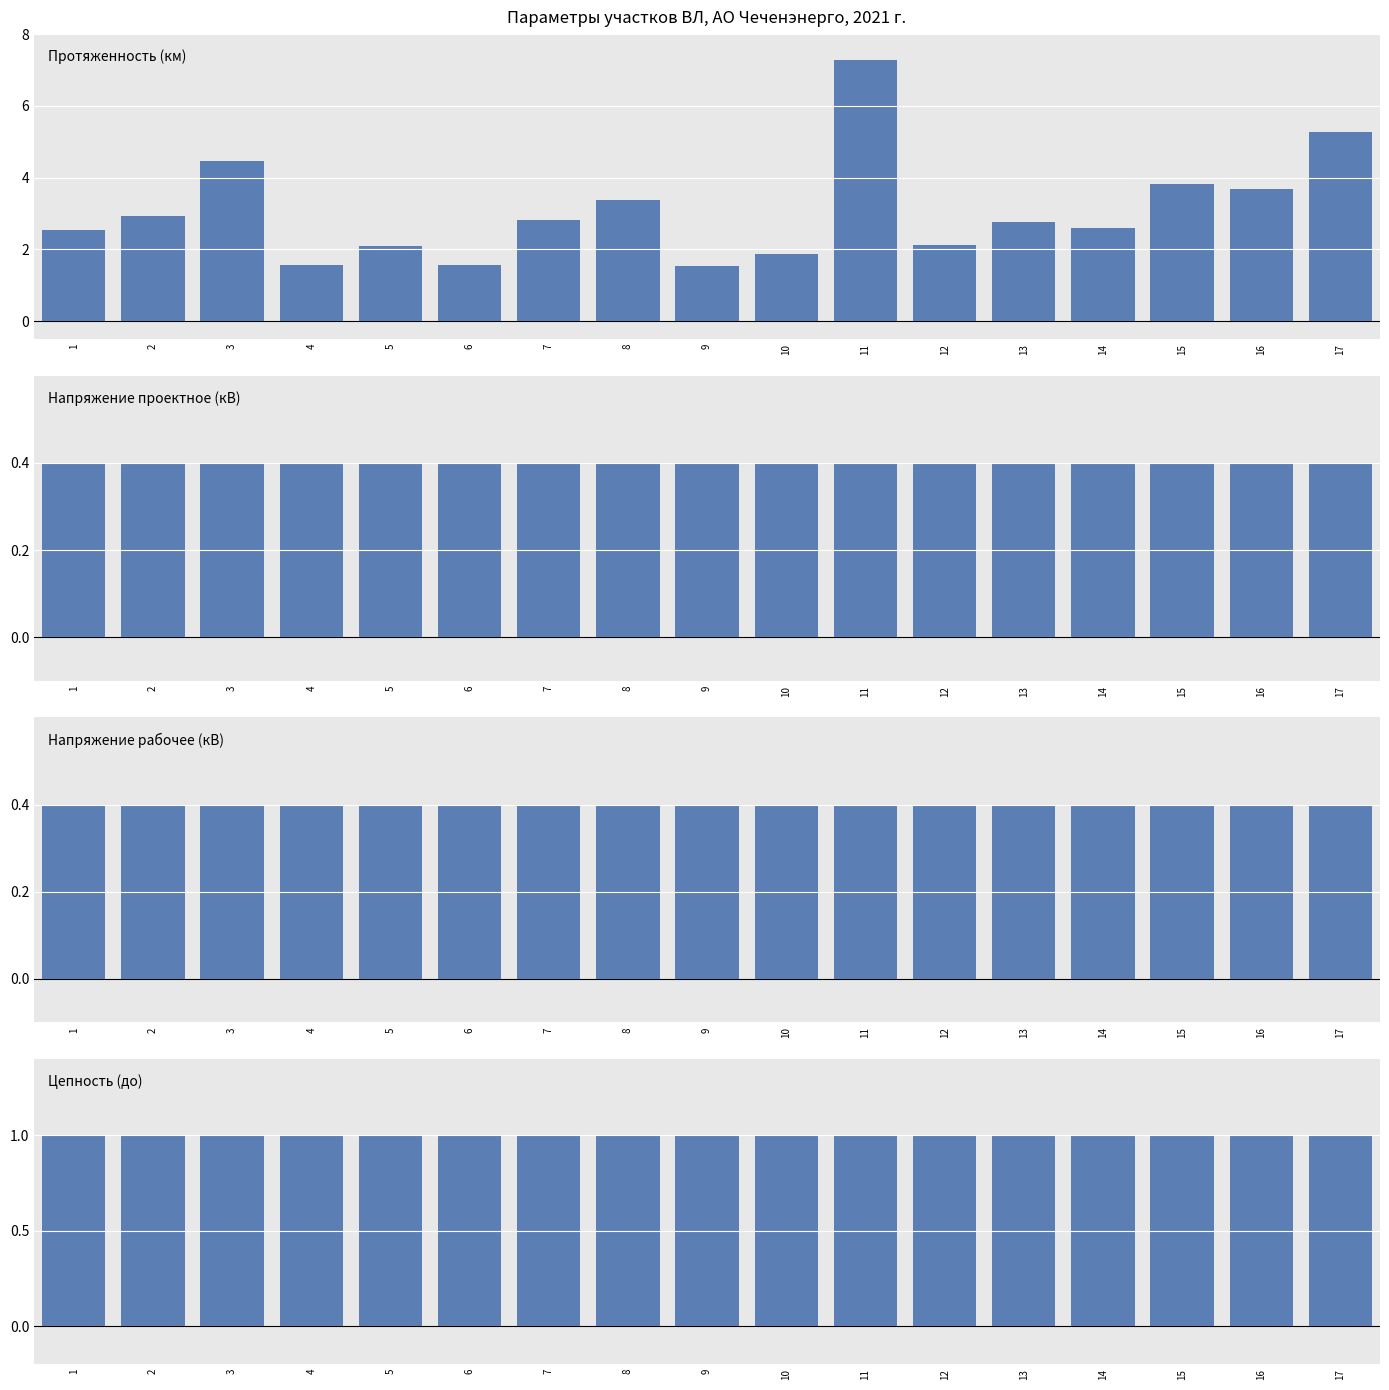

Is the value of Протяженность (км) at 17 greater than the value of Напряжение рабочее (кВ) at 3?

Yes